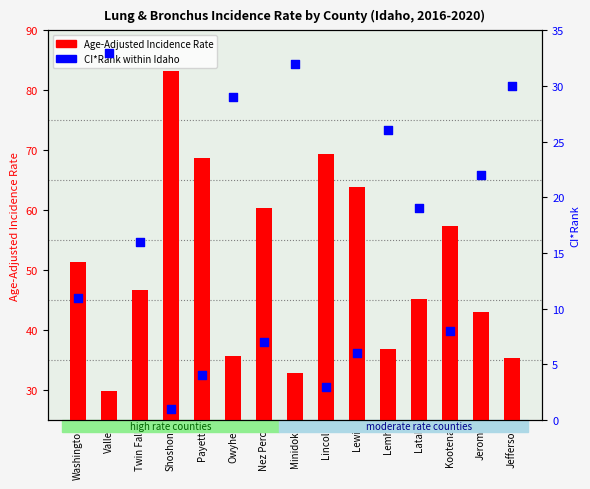

Which series has the largest total across all categories?

Age-Adjusted Incidence Rate